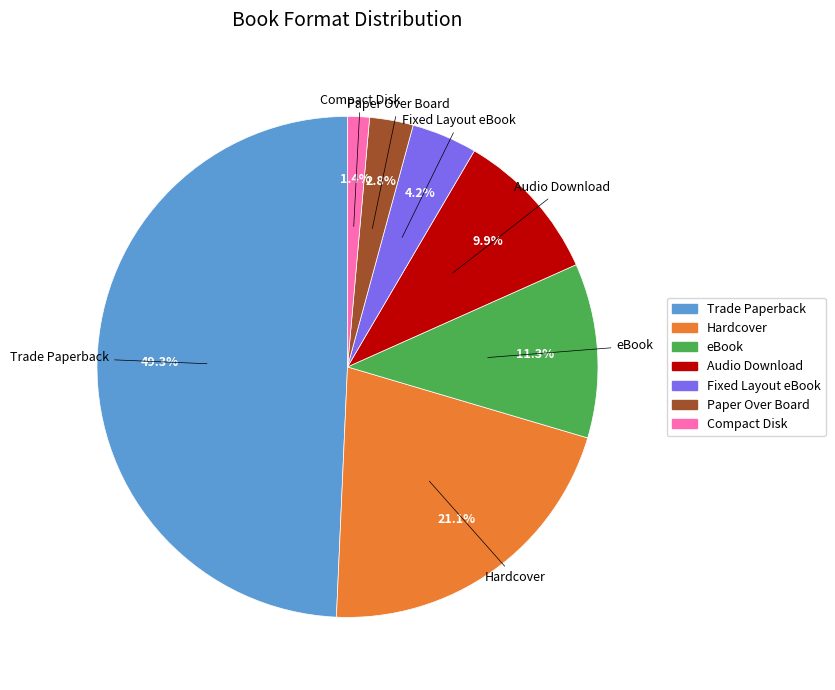

To the nearest percent, what is the difference between the Paper Over Board and eBook slice percentages?

8%